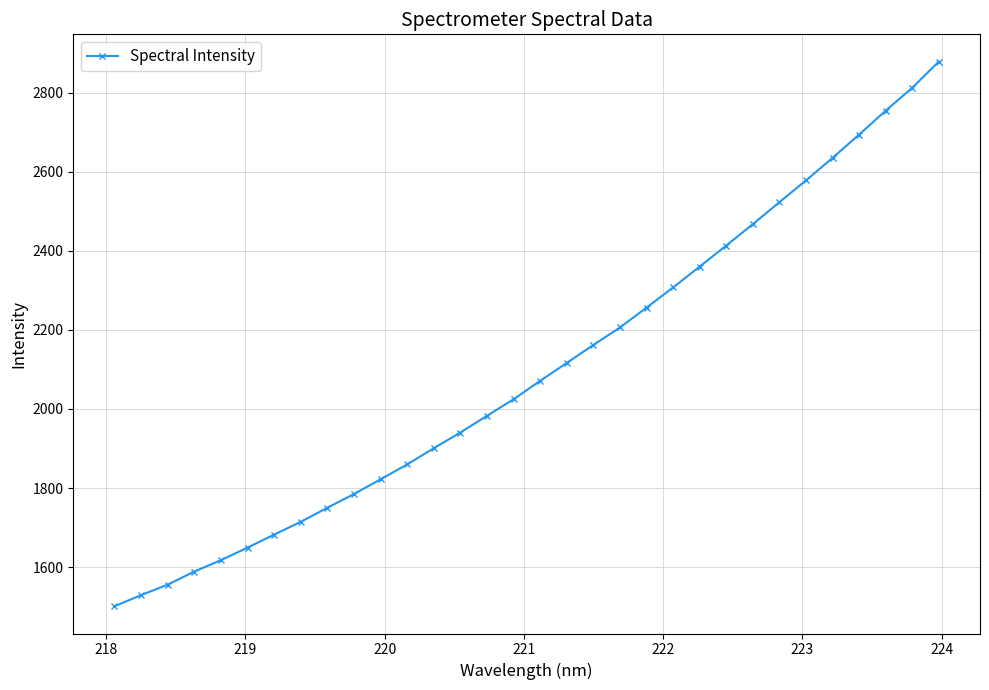

True or false: the data has more than 2 interior local peaks.

False